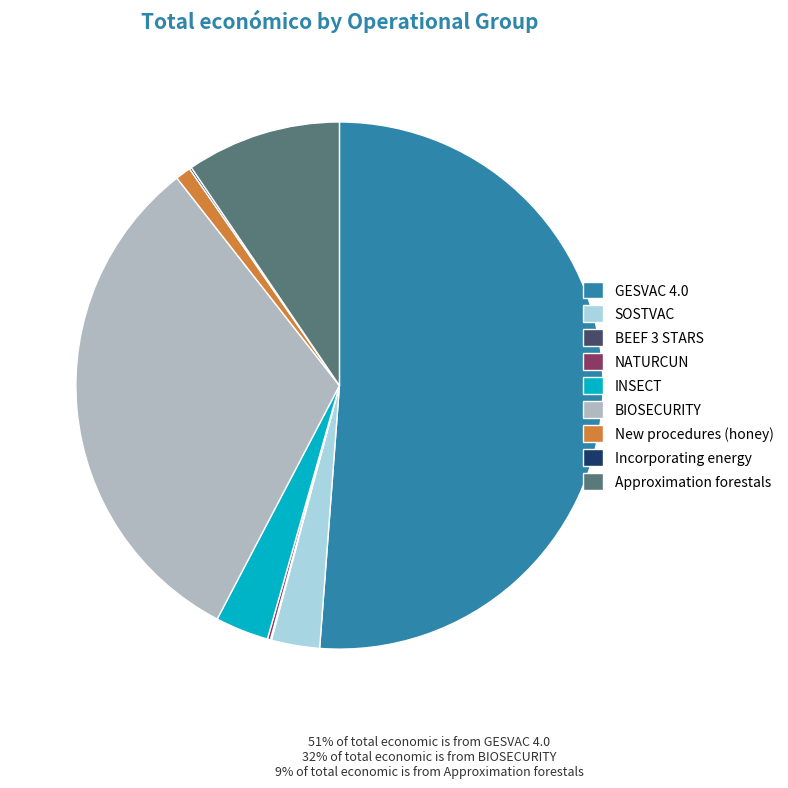

Which slice is the largest?

GESVAC 4.0